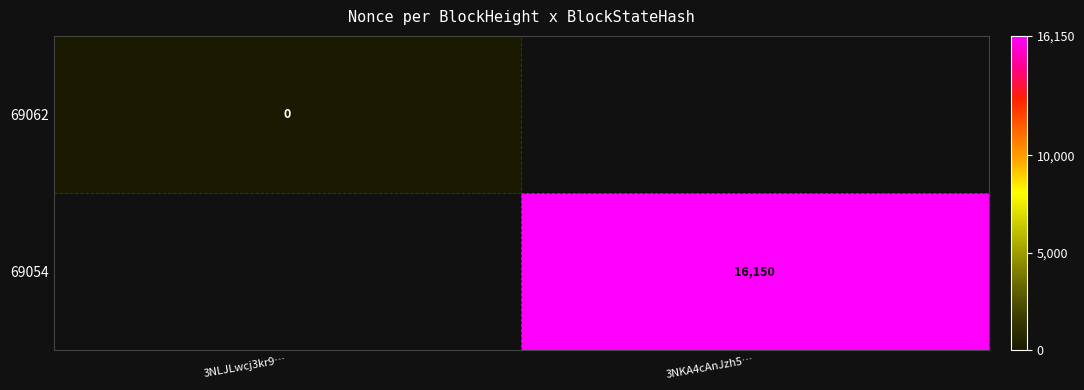

The value of 69054 at 3NKA4cAnJzh5… is 23899. True or false?

False